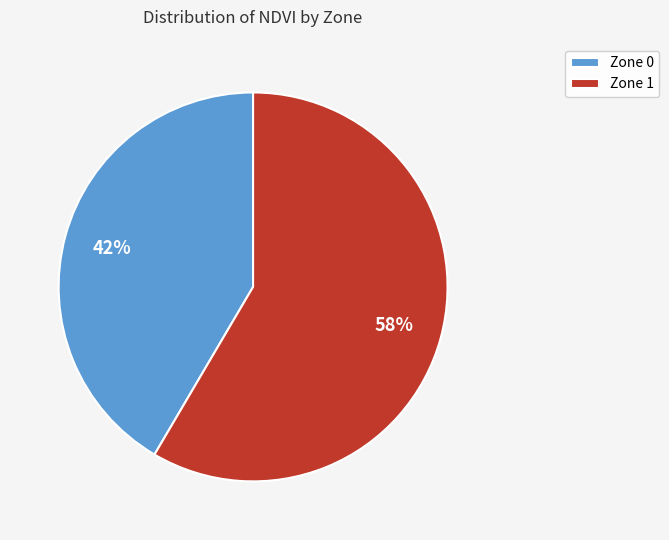

What is the ratio of the value at Zone 0 to the value at Zone 1?

0.7